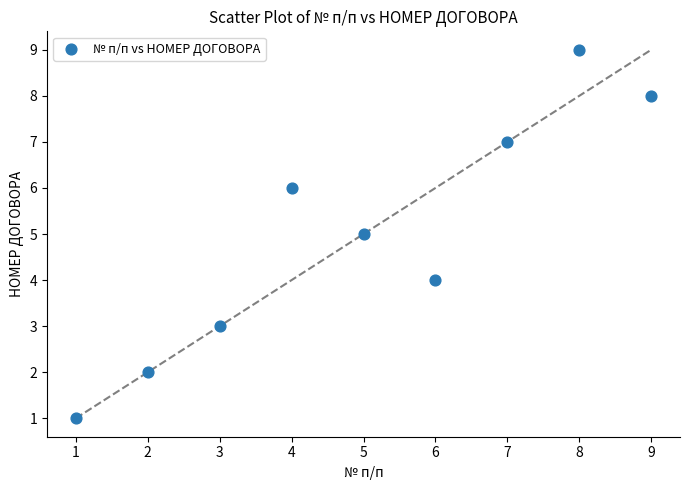

What is the average X value?

5